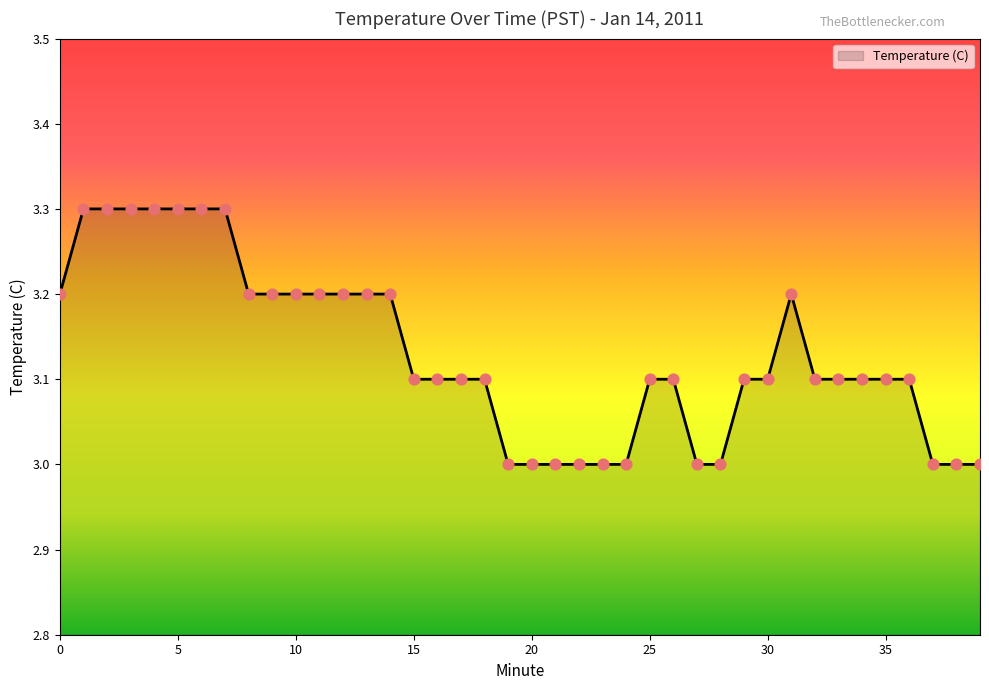

What is the difference between the maximum and minimum values?

0.3